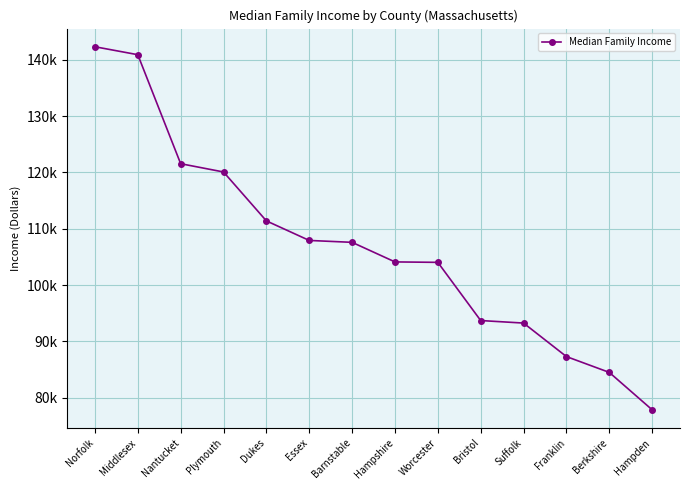

How many lines are shown in the chart?

1